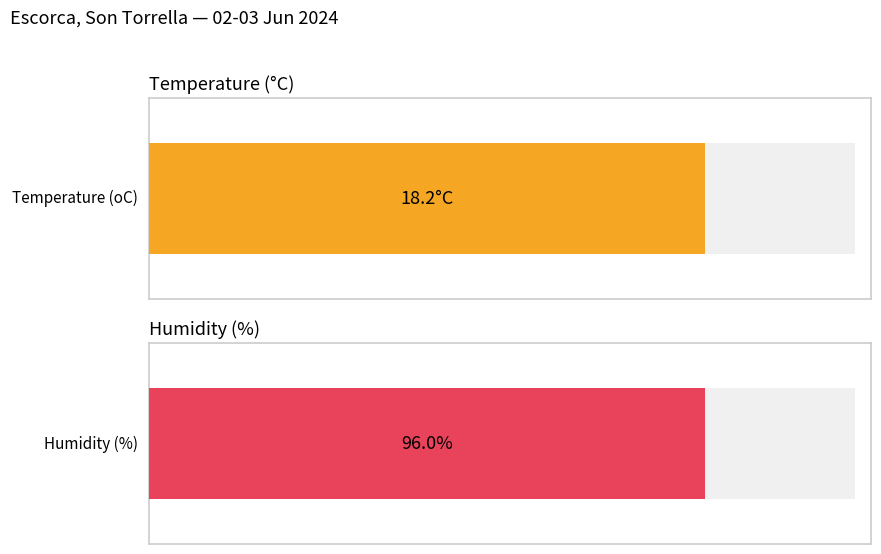

Which series has the largest total across all categories?

Humidity (%)